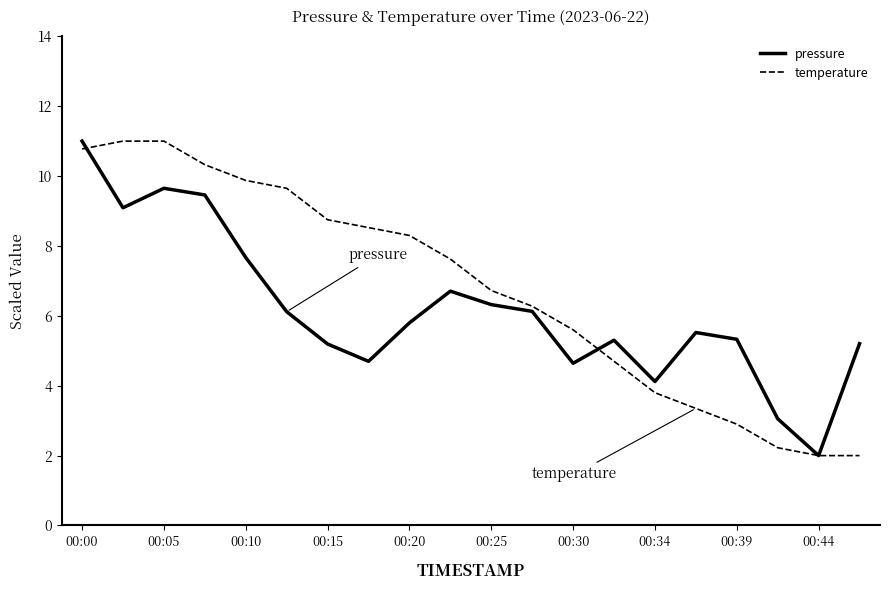

What is the maximum value shown in the chart?

11.0